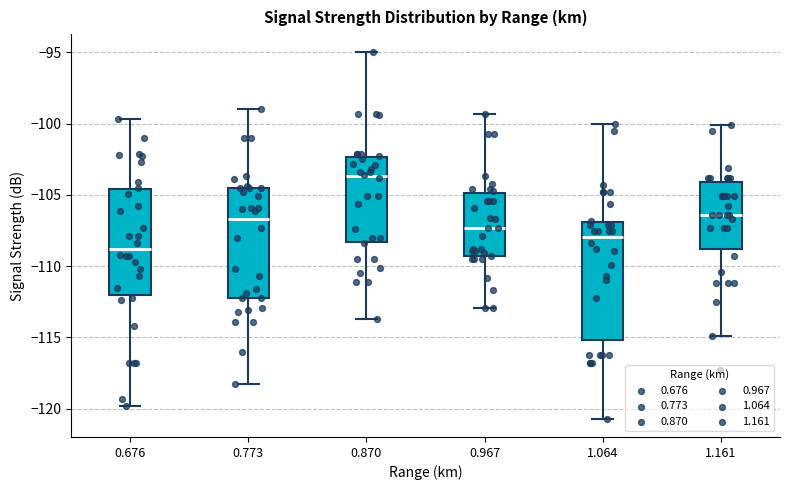

Comparing the boxes themselves (not the whiskers), which one is the tallest?

1.064